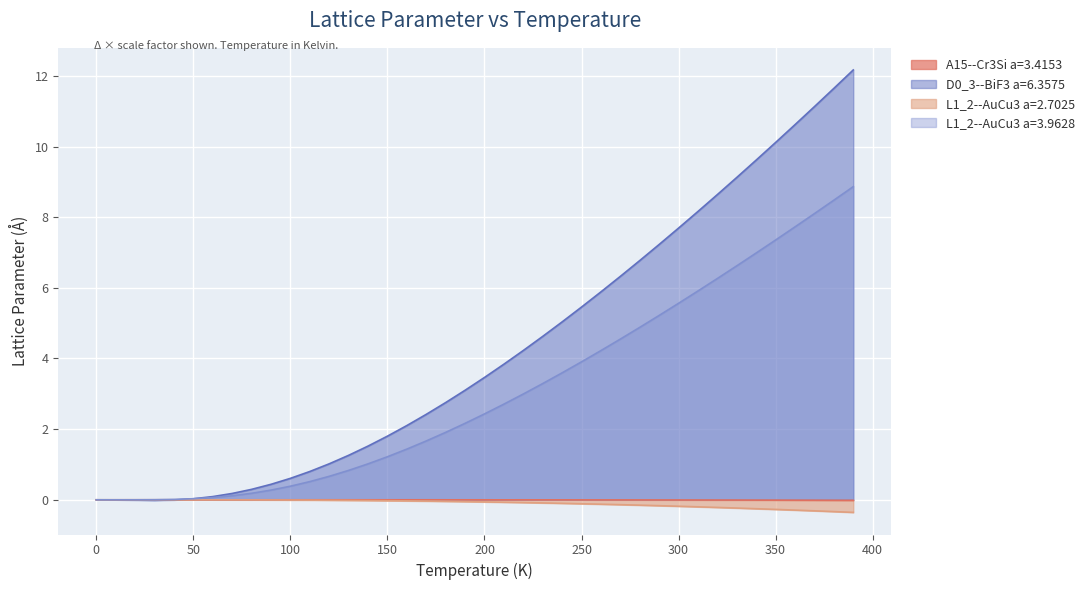

True or false: A15--Cr3Si a=3.4153 has more than 1 interior local peaks.

True